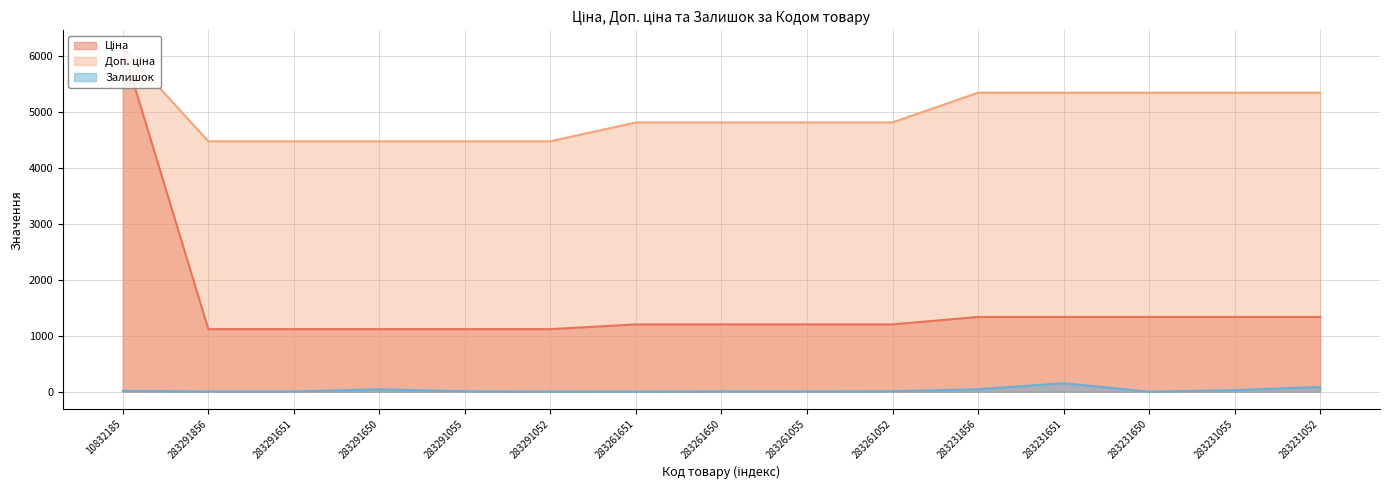

What is the greatest value displayed?

6143.2